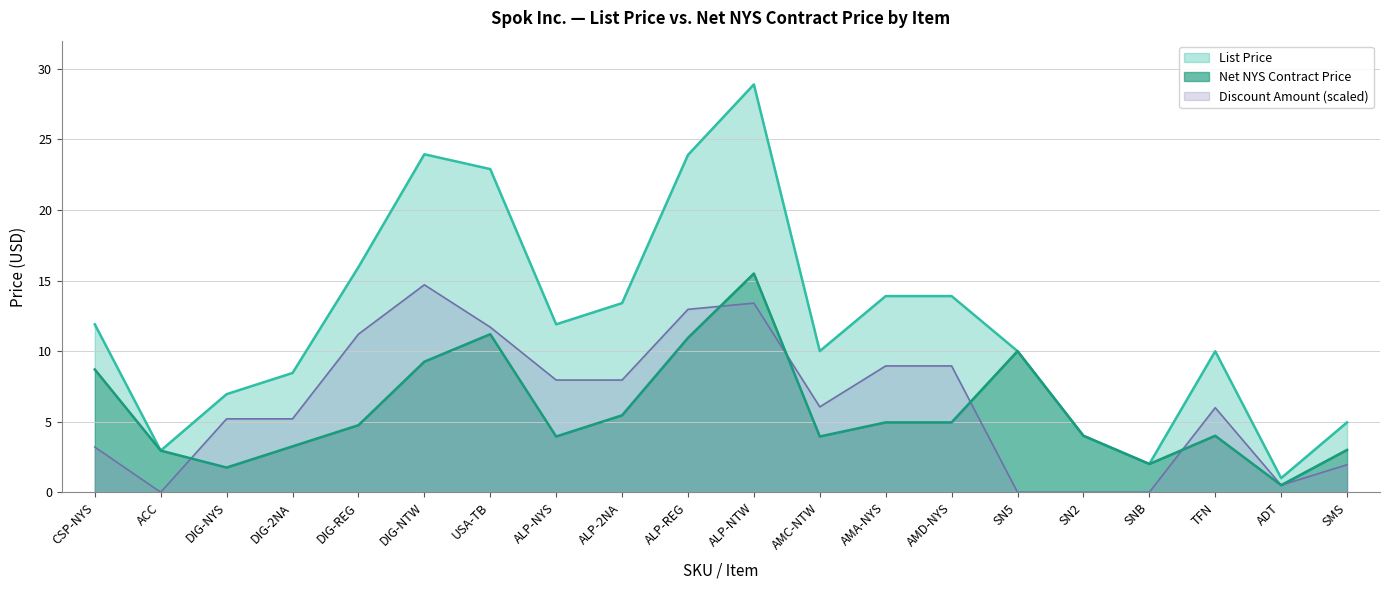

At which label is Net NYS Contract Price closest to 8?

CSP-NYS